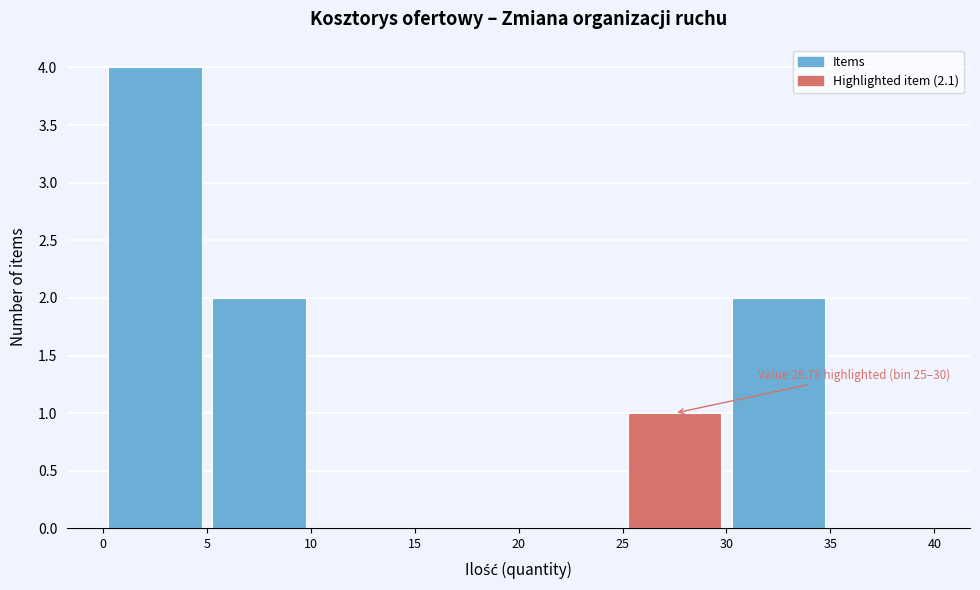

Which range on the x-axis has the tallest bar?

0 to 5